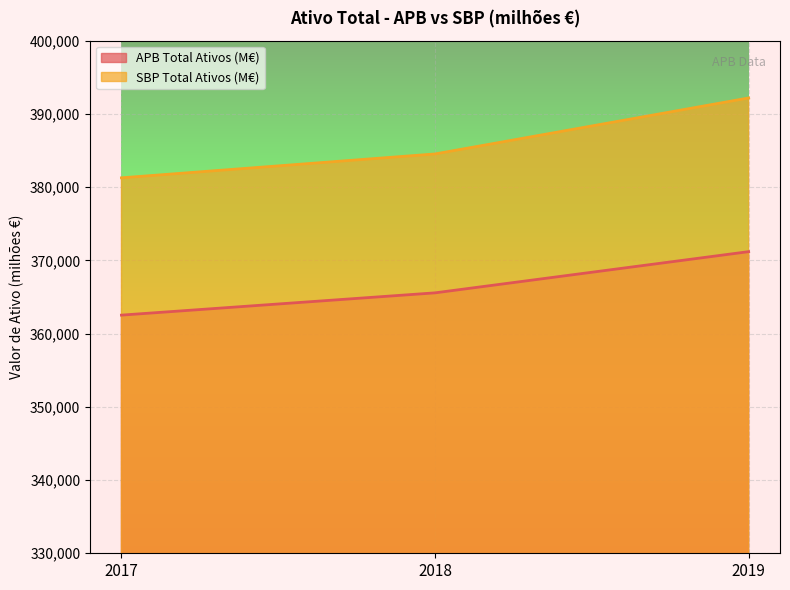

Does the chart display data point markers on the line(s)?

No